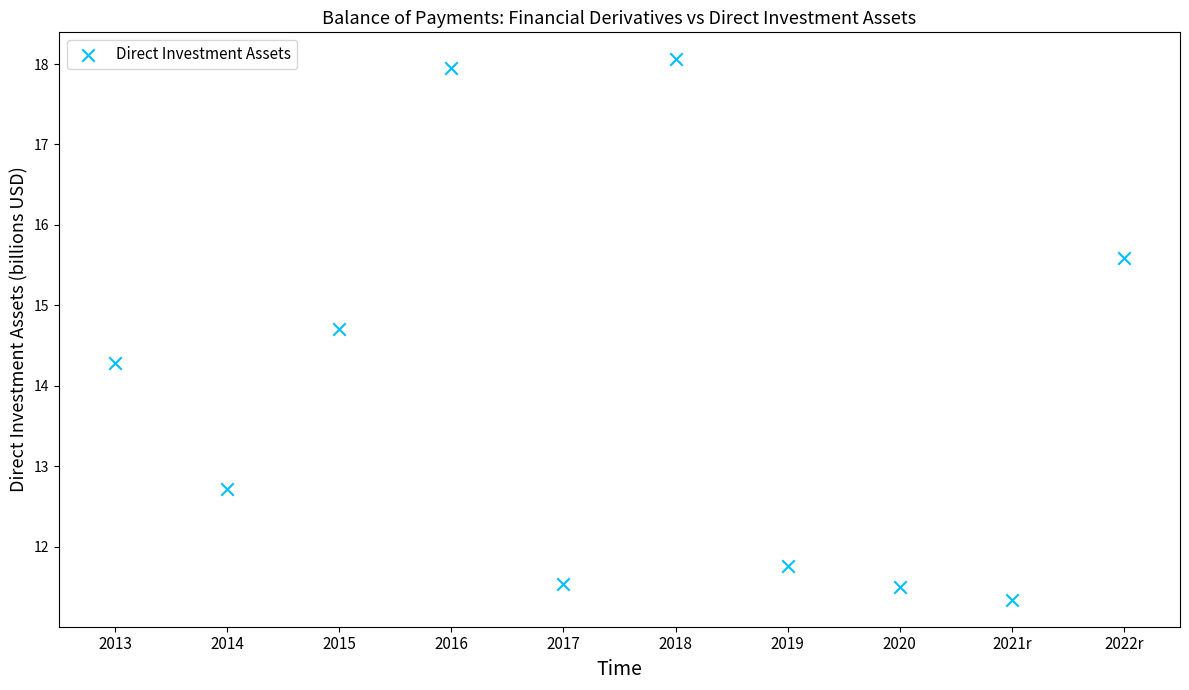

What is the average X value?

2017.5